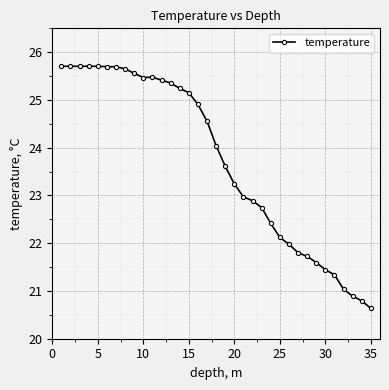

What is the minimum value shown in the chart?

20.6